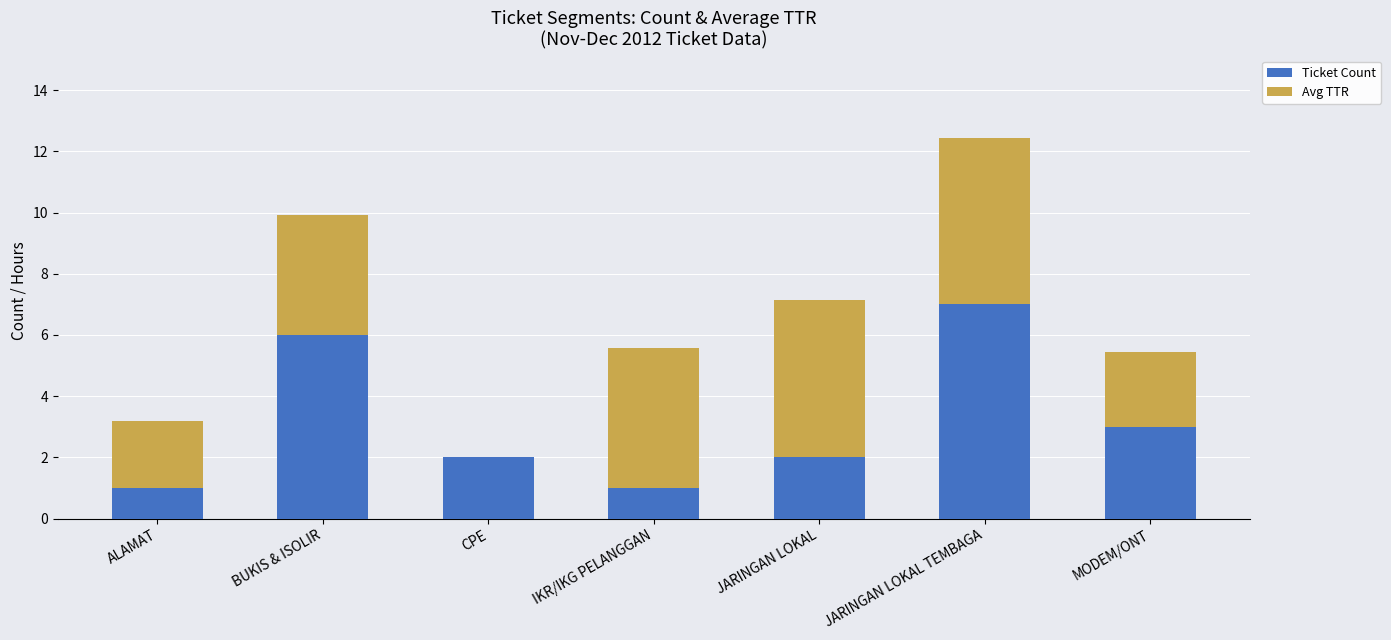

Where is Ticket Count nearest to the value 4?

MODEM/ONT